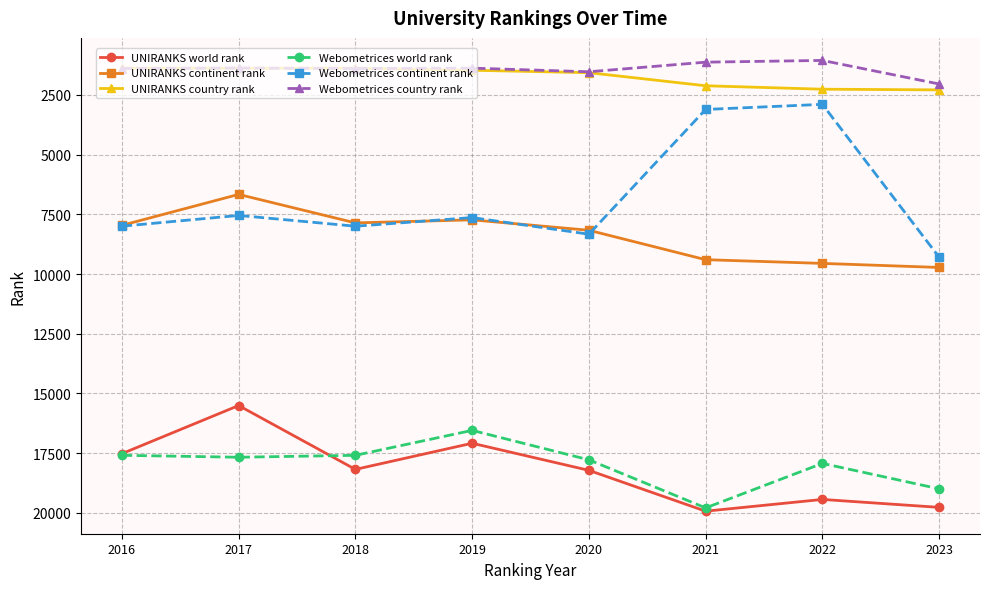

True or false: UNIRANKS country rank has a value of 1325 at 2021.

False